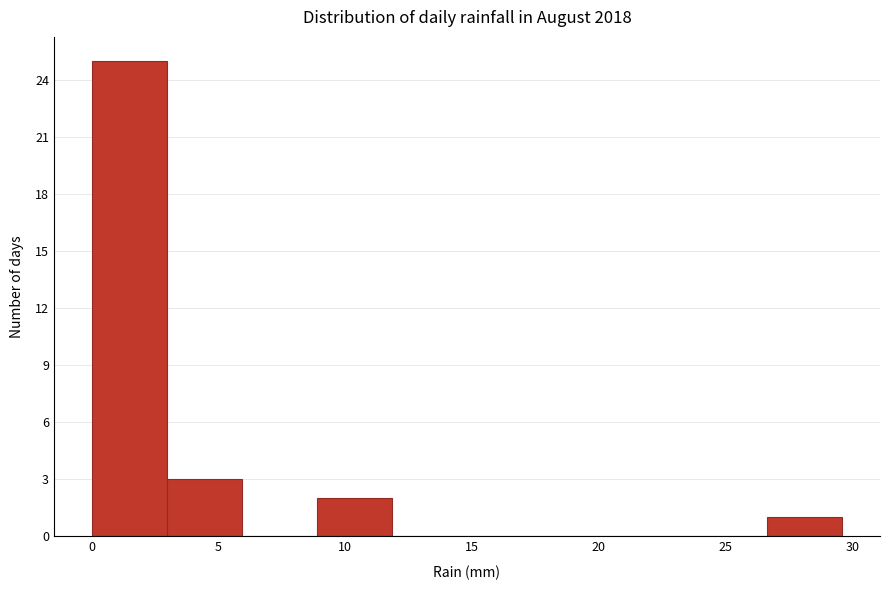

Over which range of the x-axis is the bar tallest?

0.0 to 3.0